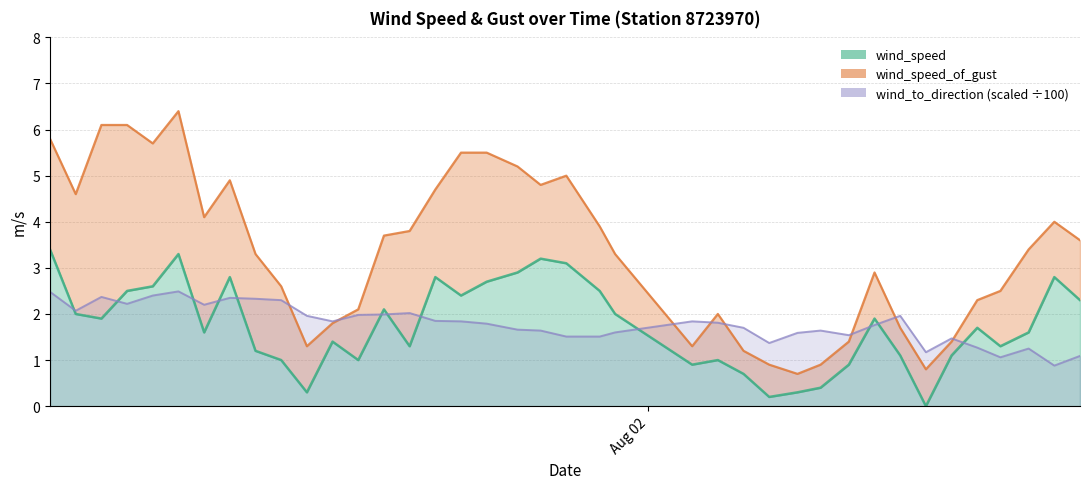

Which series has the largest range (max minus min)?

wind_speed_of_gust